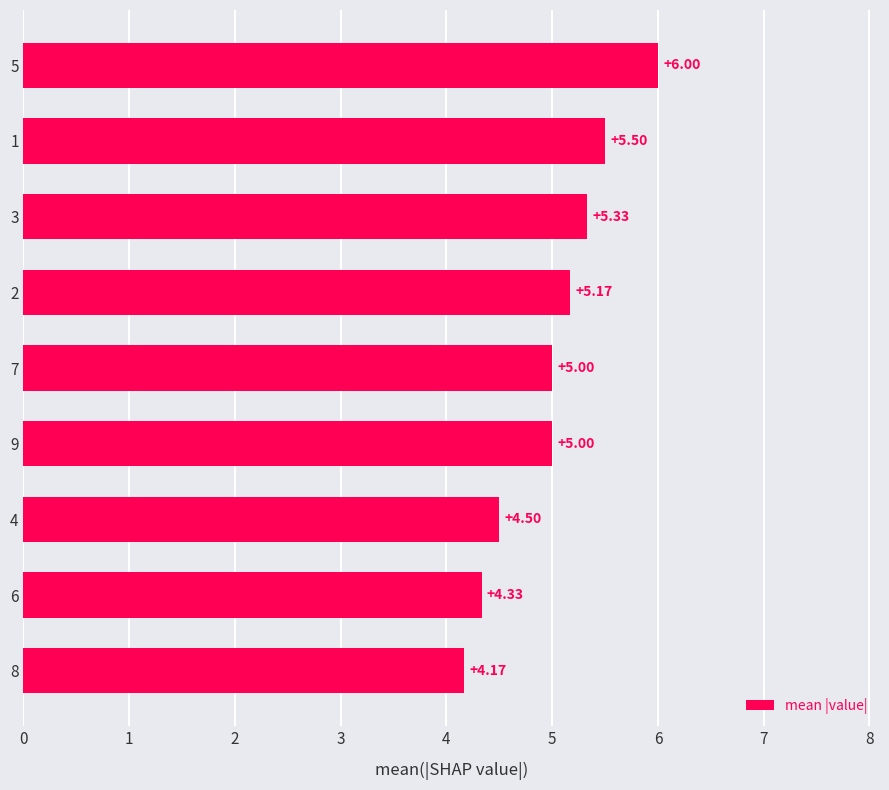

Count the number of categories in the chart.

9